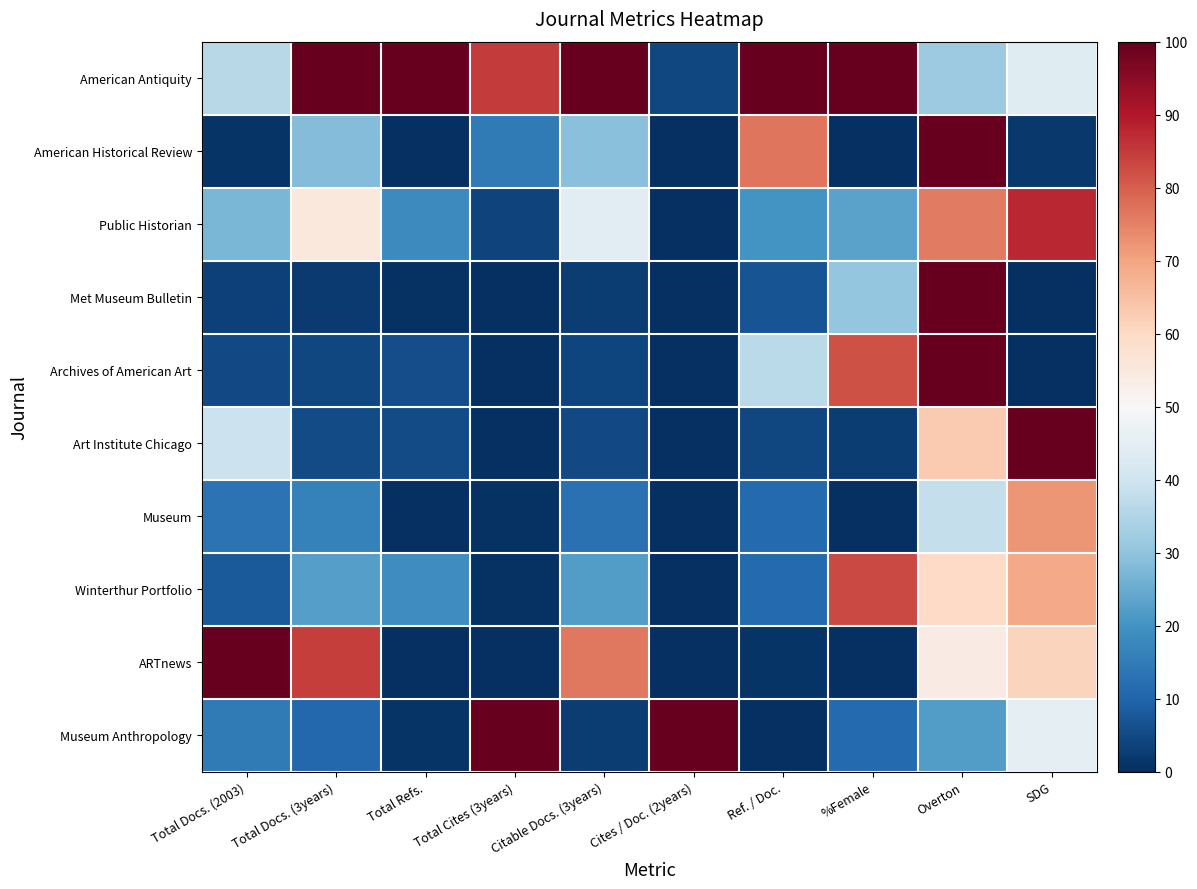

Which series changed the most between Total Docs. (2003) and Cites / Doc. (2years)?

ARTnews